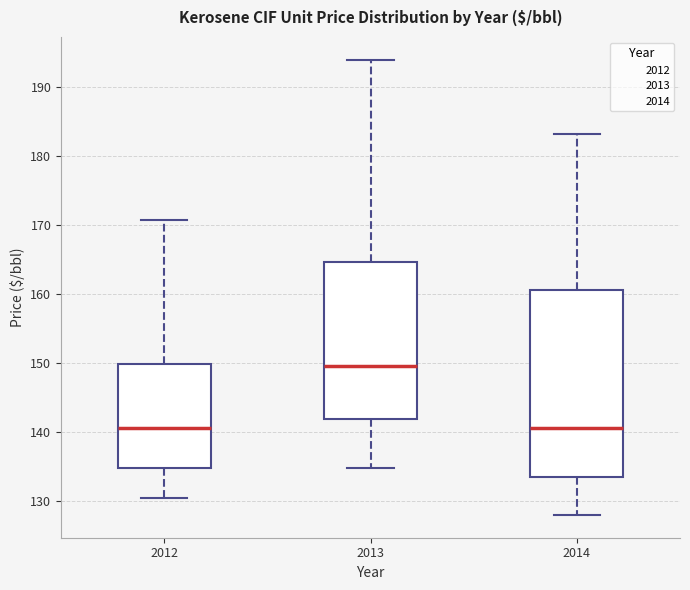

Reading left to right, read every box against the y-axis: the position of its median line, the range the box covers, and the ends of its whiskers. The values are not printed on the chart, so give them approximately, as read against the axis.

2012: median 141, box 135 to 150, whiskers 130 to 171
2013: median 150, box 142 to 165, whiskers 135 to 194
2014: median 141, box 134 to 161, whiskers 128 to 183